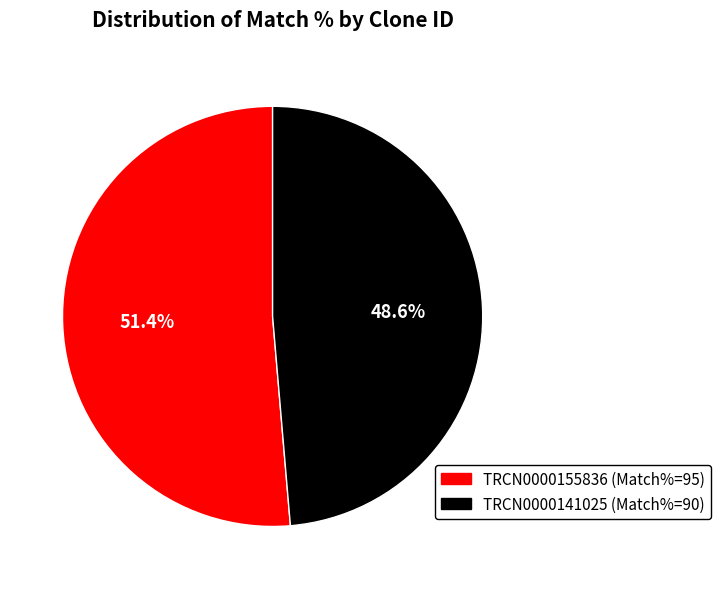

Which category has the biggest portion of the pie?

TRCN0000155836